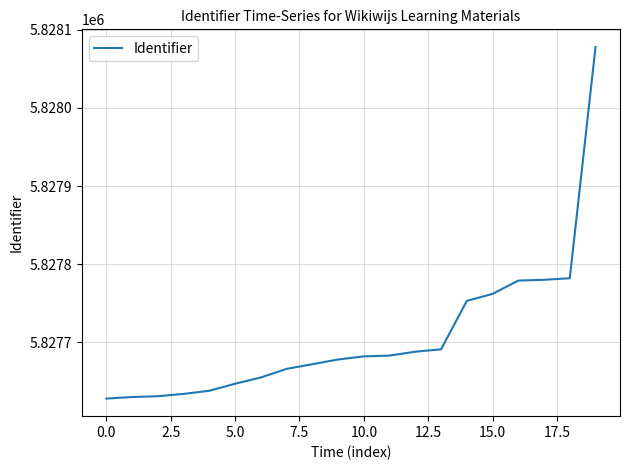

How many series are shown in this chart?

1